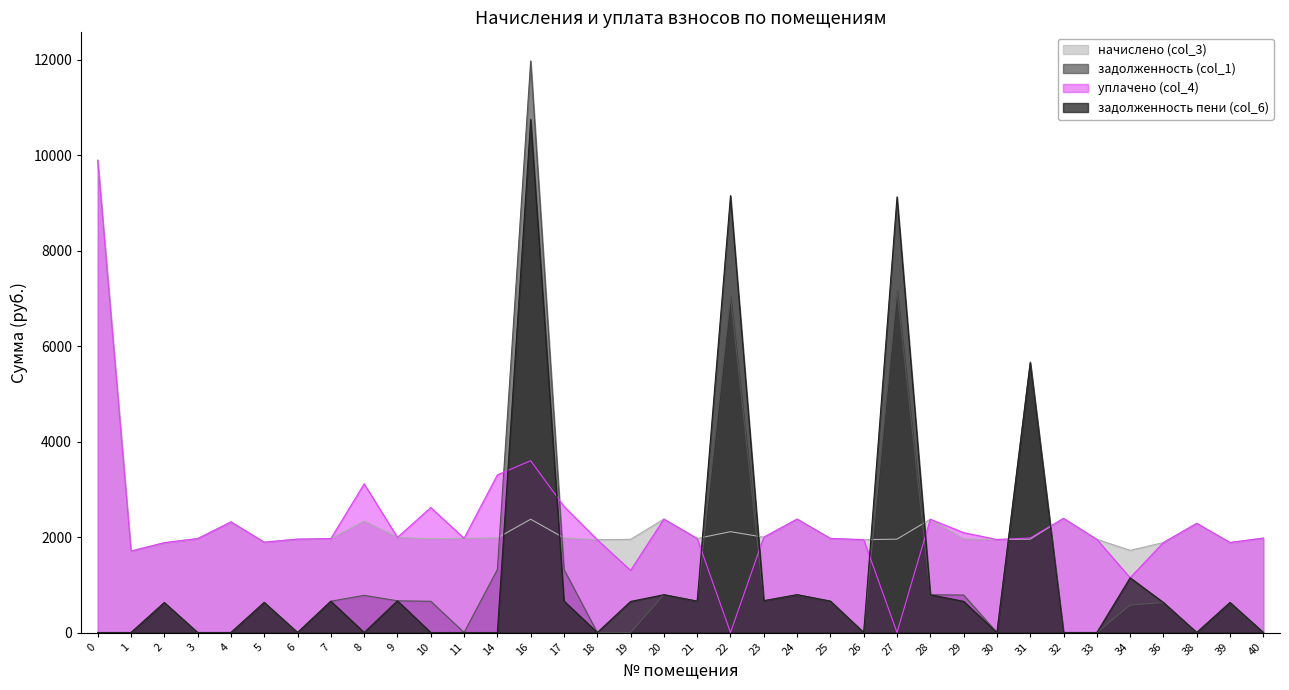

At which category is the sum across all series the highest?

16